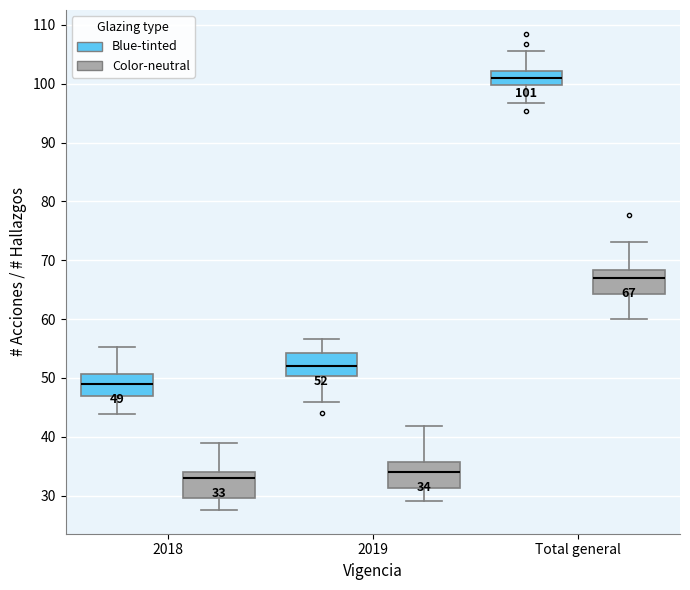

Which box's median line is the lowest?

2018 (Color-neutral)